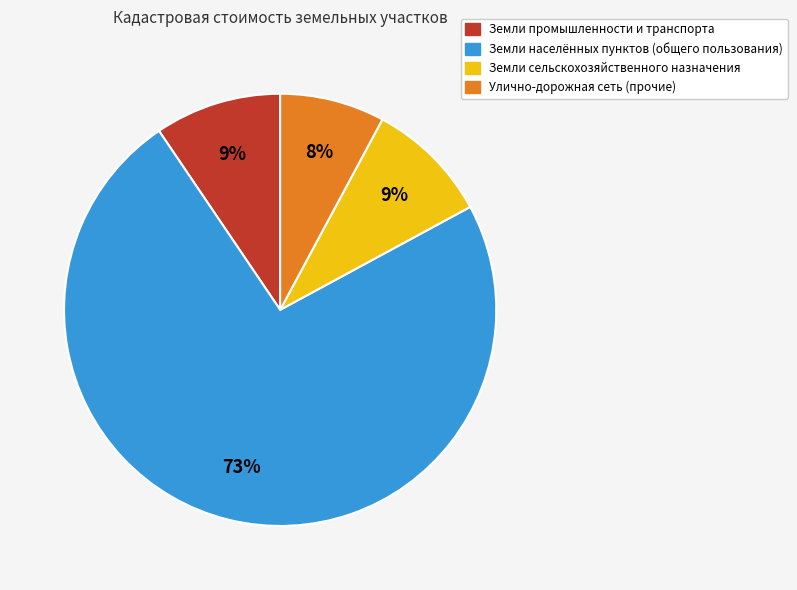

To the nearest percent, what is the difference between the largest and smallest slice percentages?

66%